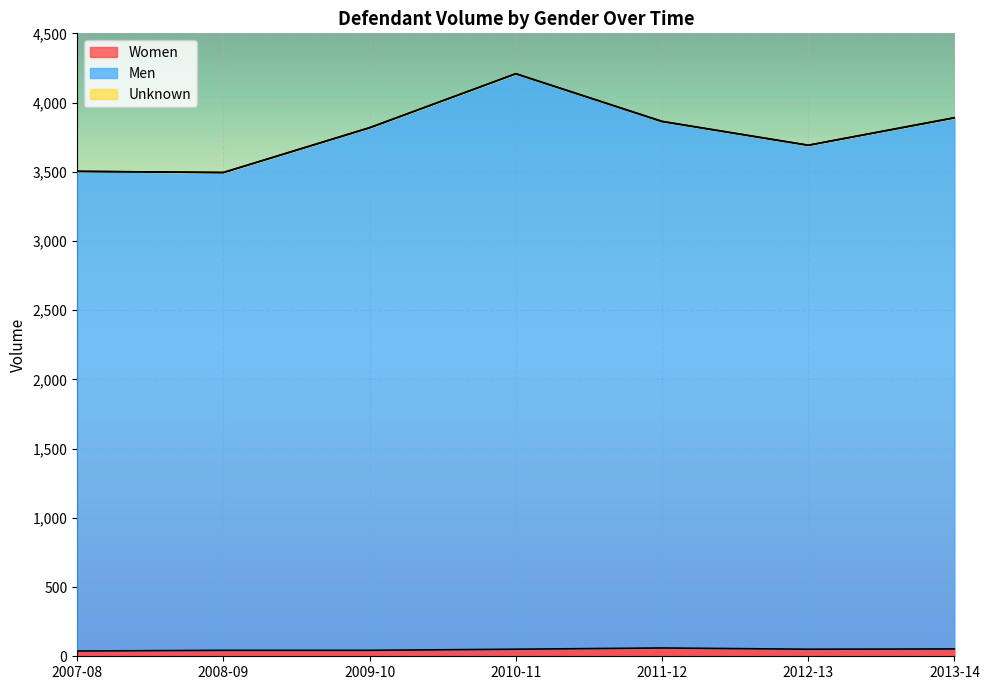

Reading left to right, what are all the values shown in this chart?

Women: 38	43	43	51	60	51	53
Men: 3503	3494	3817	4208	3863	3691	3889